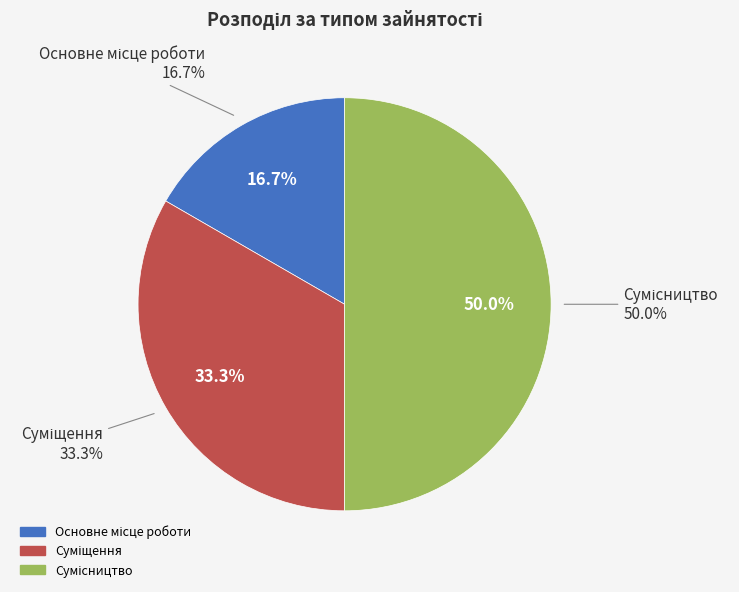

Count the number of slices in the pie.

3